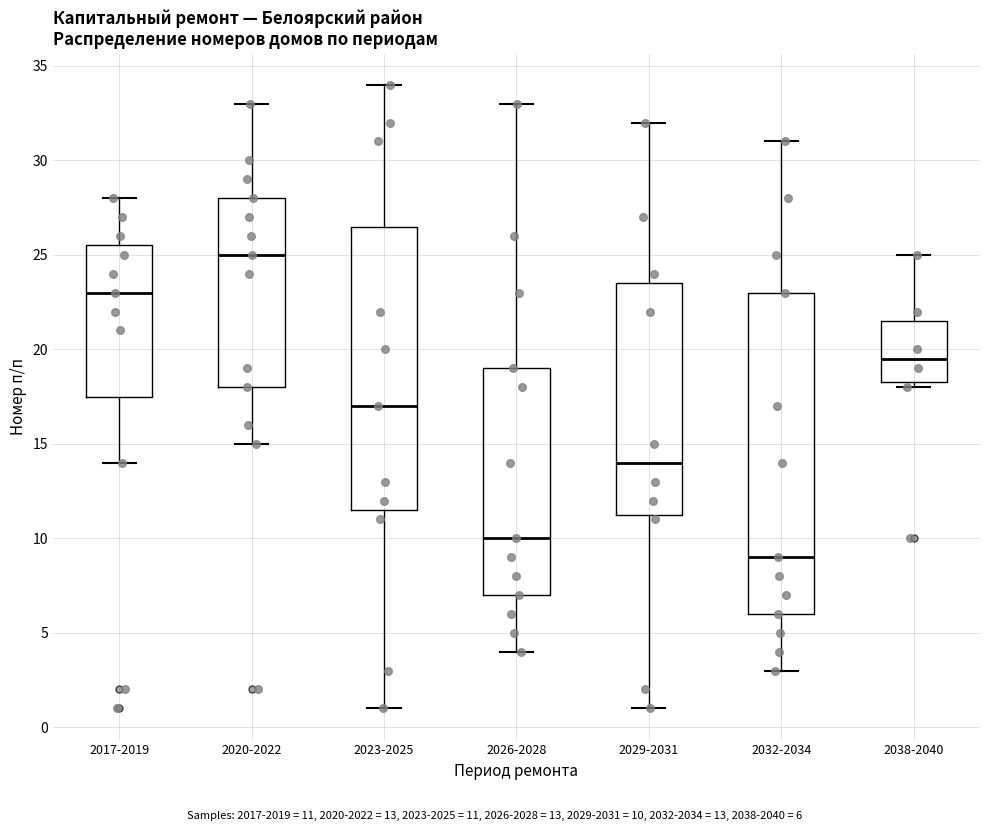

Reading left to right, read every box against the y-axis: the position of its median line, the range the box covers, and the ends of its whiskers. The values are not printed on the chart, so give them approximately, as read against the axis.

2017-2019: median 23.0, box 17.5 to 25.5, whiskers 14.0 to 28.0
2020-2022: median 25.0, box 18.0 to 28.0, whiskers 15.0 to 33.0
2023-2025: median 17.0, box 11.5 to 26.5, whiskers 1.0 to 34.0
2026-2028: median 10.0, box 7.0 to 19.0, whiskers 4.0 to 33.0
2029-2031: median 14.0, box 11.5 to 23.5, whiskers 1.0 to 32.0
2032-2034: median 9.0, box 6.0 to 23.0, whiskers 3.0 to 31.0
2038-2040: median 19.5, box 18.5 to 21.5, whiskers 18.0 to 25.0